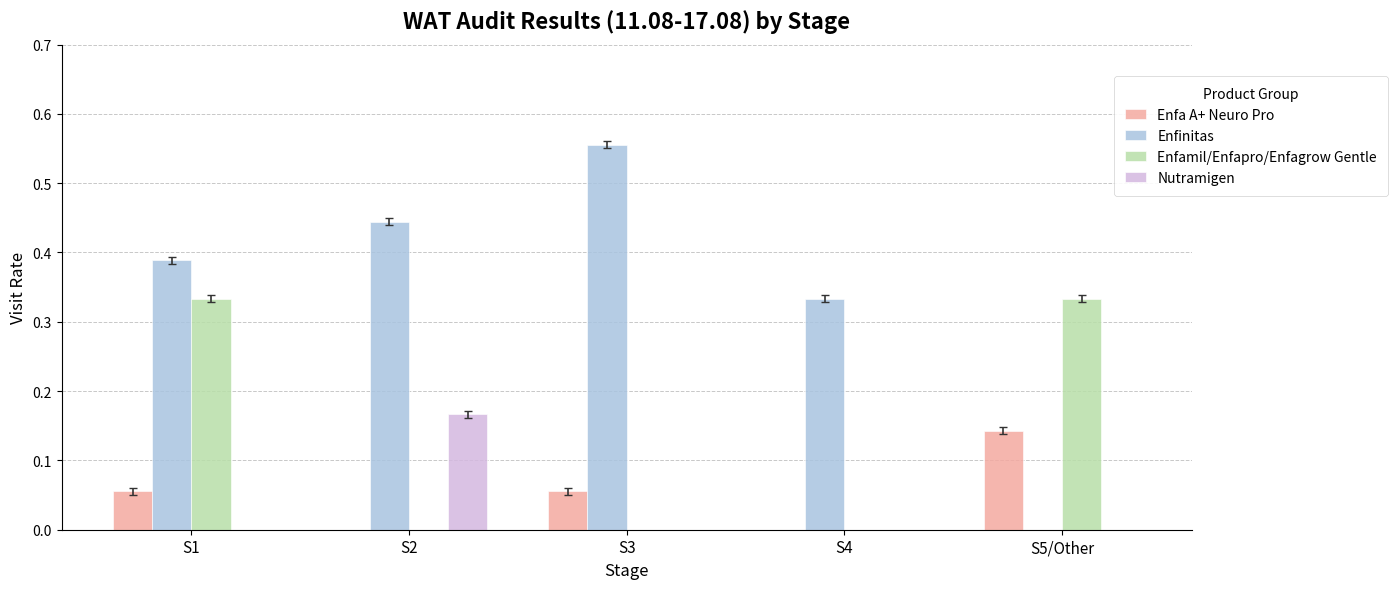

Which series has the largest total across all categories?

Enfinitas